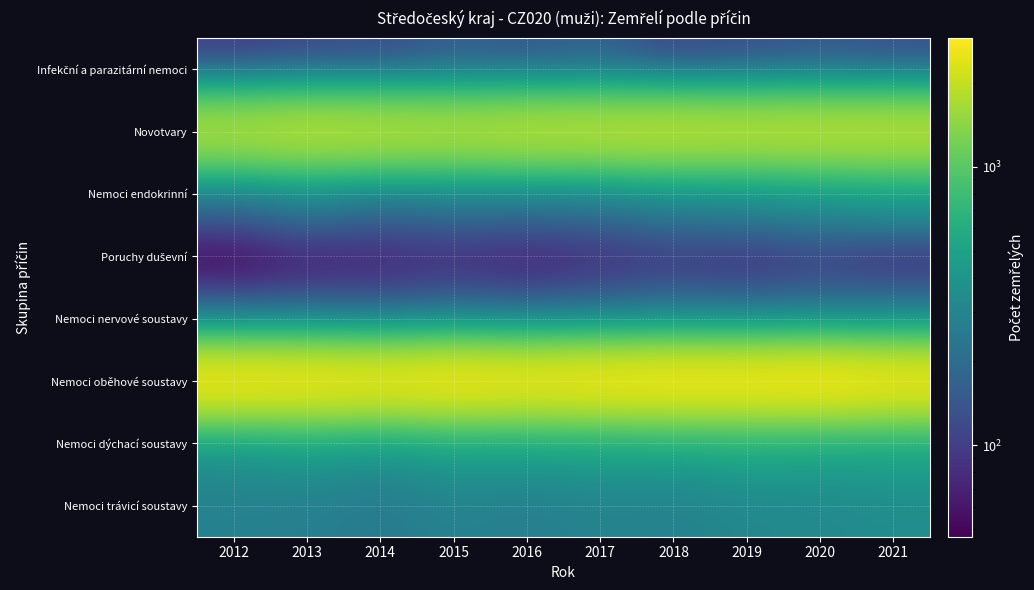

Which series has the largest total across all categories?

Nemoci oběhové soustavy